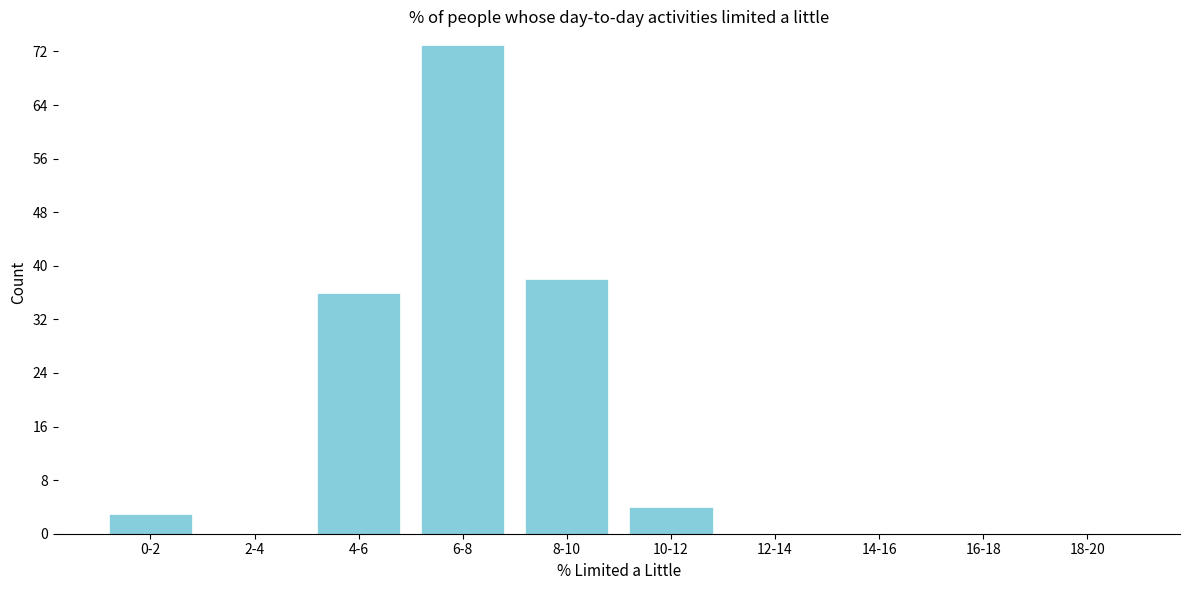

Reading left to right, list all the values displayed in this chart.

0-2=3	2-4=0	4-6=36	6-8=73	8-10=38	10-12=4	12-14=0	14-16=0	16-18=0	18-20=0